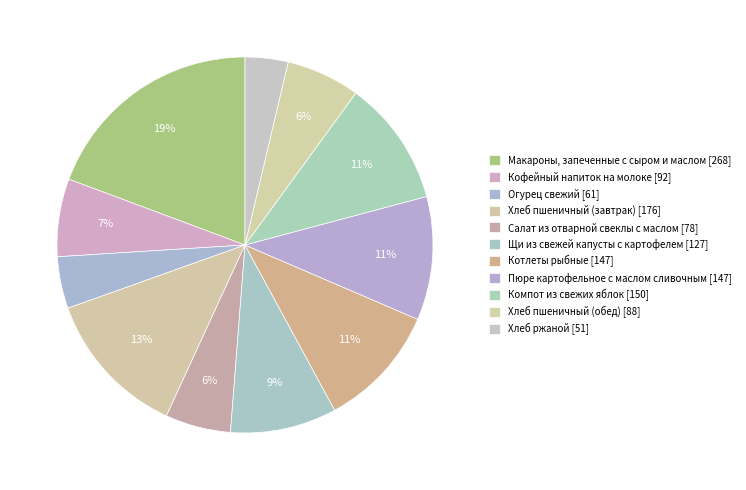

The Кофейный напиток на молоке slice represents 7% of the pie. True or false?

True